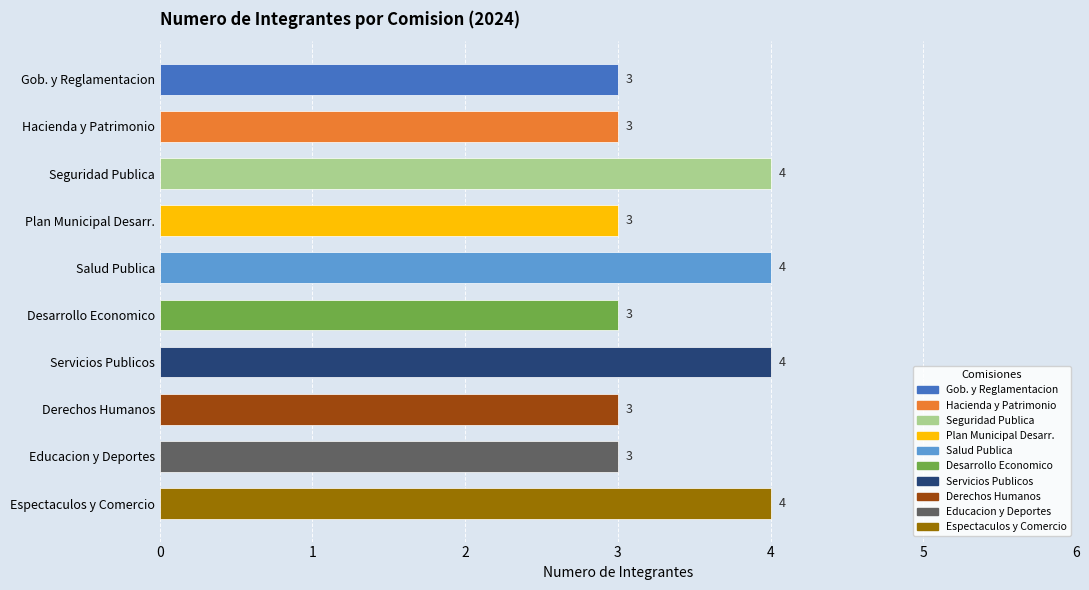

What is the change in value from Hacienda y Patrimonio to Espectaculos y Comercio?

+1